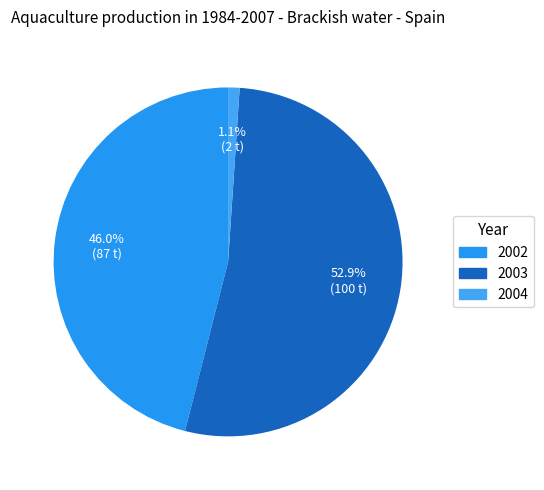

True or false: 2002 accounts for 39% of the total.

False